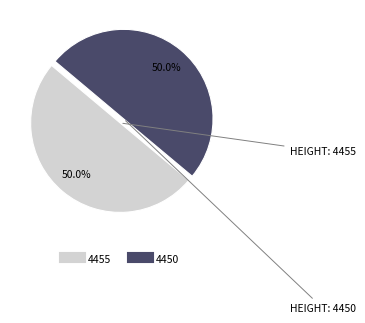

How many slices are in this pie chart?

2